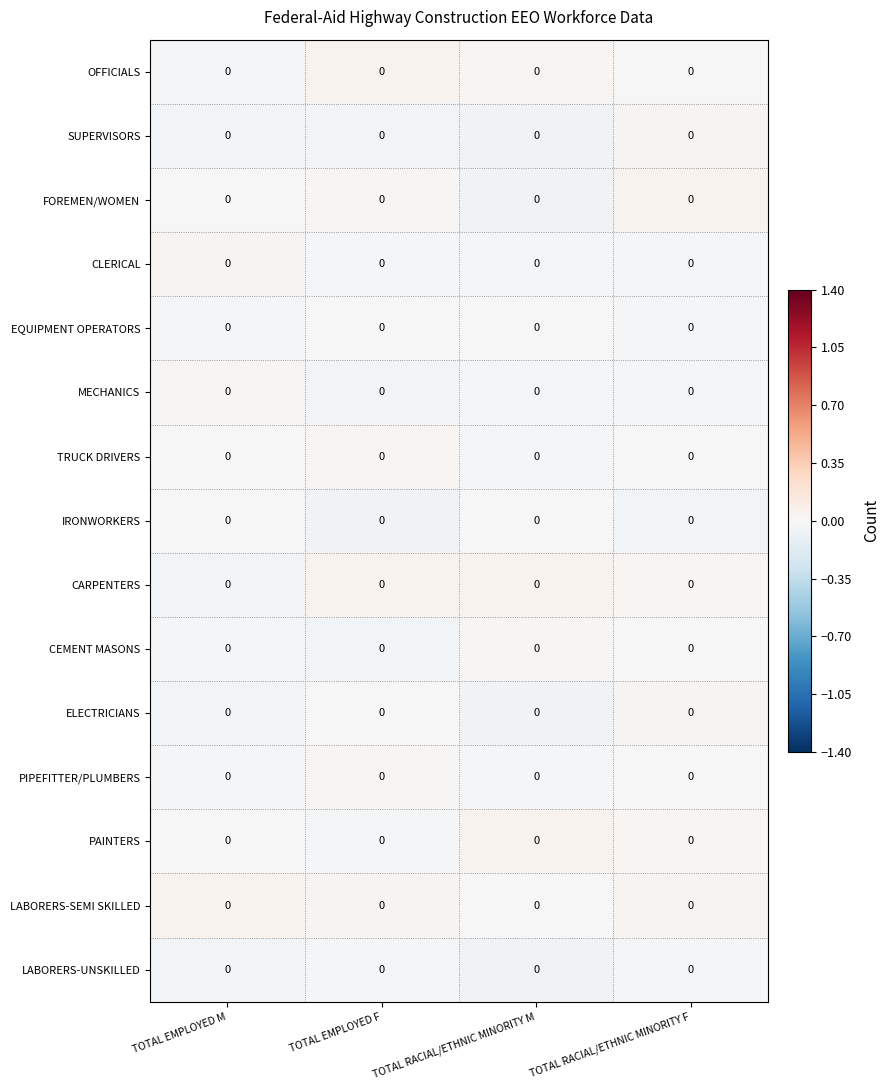

The value of EQUIPMENT OPERATORS at TOTAL EMPLOYED M is -0.0. True or false?

True